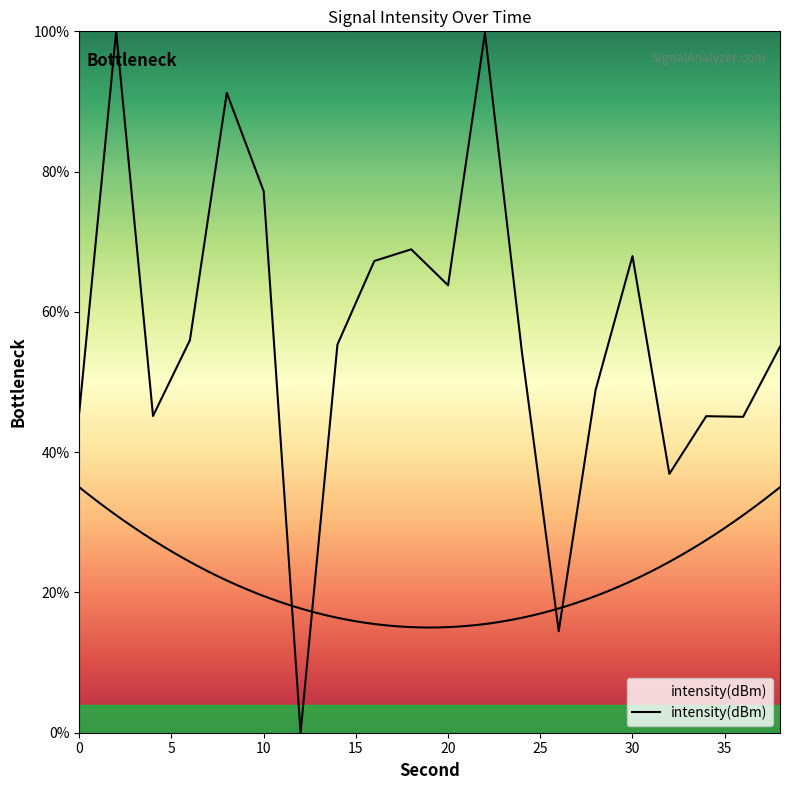

The value at 9 is 116.3. True or false?

False